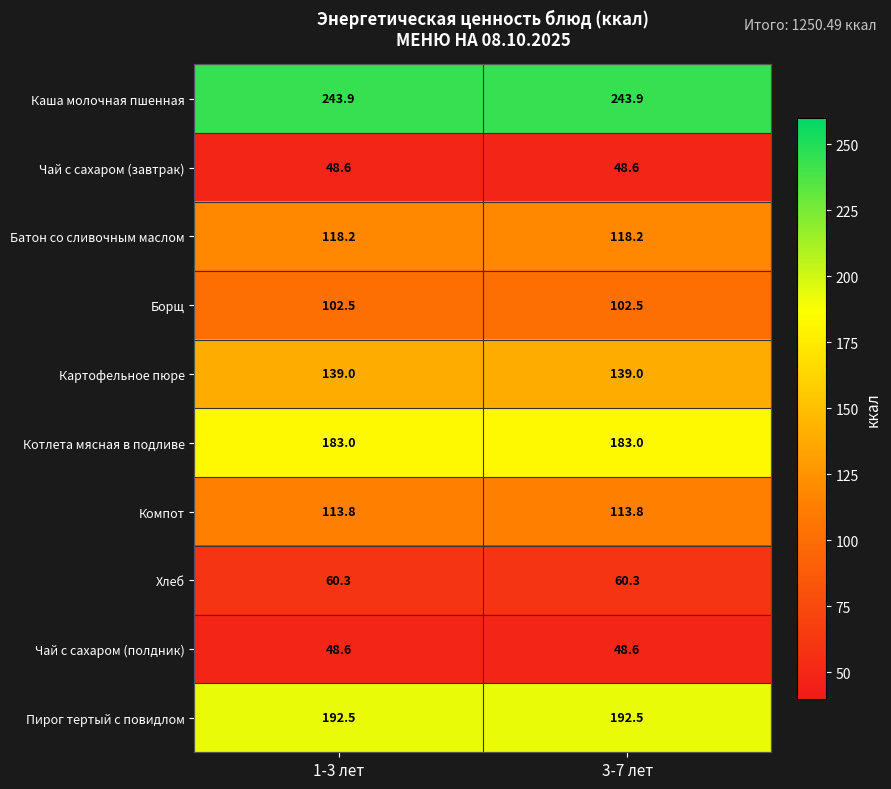

Reading left to right, list all the values displayed in this chart.

Каша молочная пшенная: 1-3 лет=243.9	3-7 лет=243.9
Чай с сахаром (завтрак): 1-3 лет=48.6	3-7 лет=48.6
Батон со сливочным маслом: 1-3 лет=118.2	3-7 лет=118.2
Борщ: 1-3 лет=102.5	3-7 лет=102.5
Картофельное пюре: 1-3 лет=139.0	3-7 лет=139.0
Котлета мясная в подливе: 1-3 лет=183.0	3-7 лет=183.0
Компот: 1-3 лет=113.8	3-7 лет=113.8
Хлеб: 1-3 лет=60.3	3-7 лет=60.3
Чай с сахаром (полдник): 1-3 лет=48.6	3-7 лет=48.6
Пирог тертый с повидлом: 1-3 лет=192.5	3-7 лет=192.5